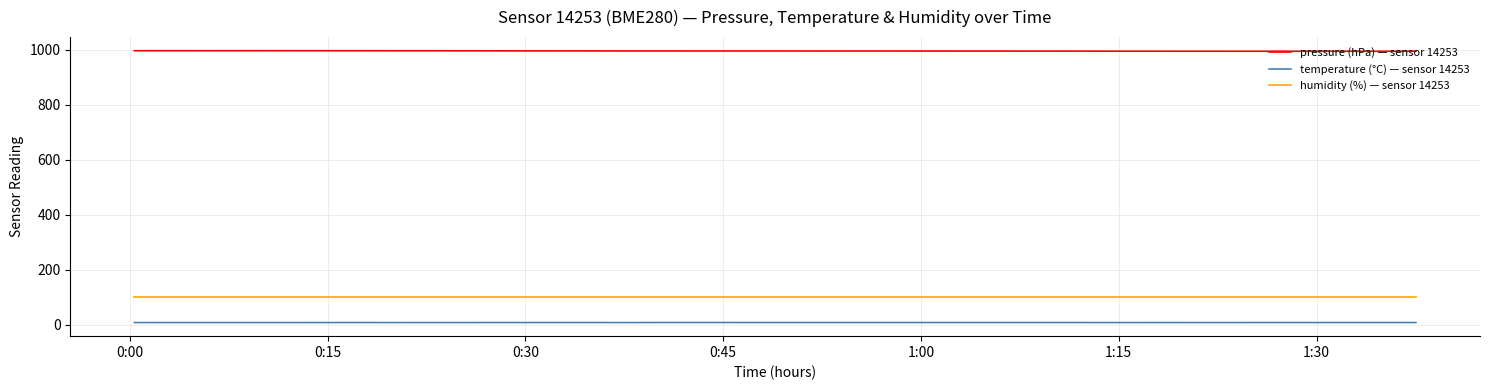

Rank the series by their maximum value, from highest to lowest.

pressure (hPa) — sensor 14253, humidity (%) — sensor 14253, temperature (°C) — sensor 14253